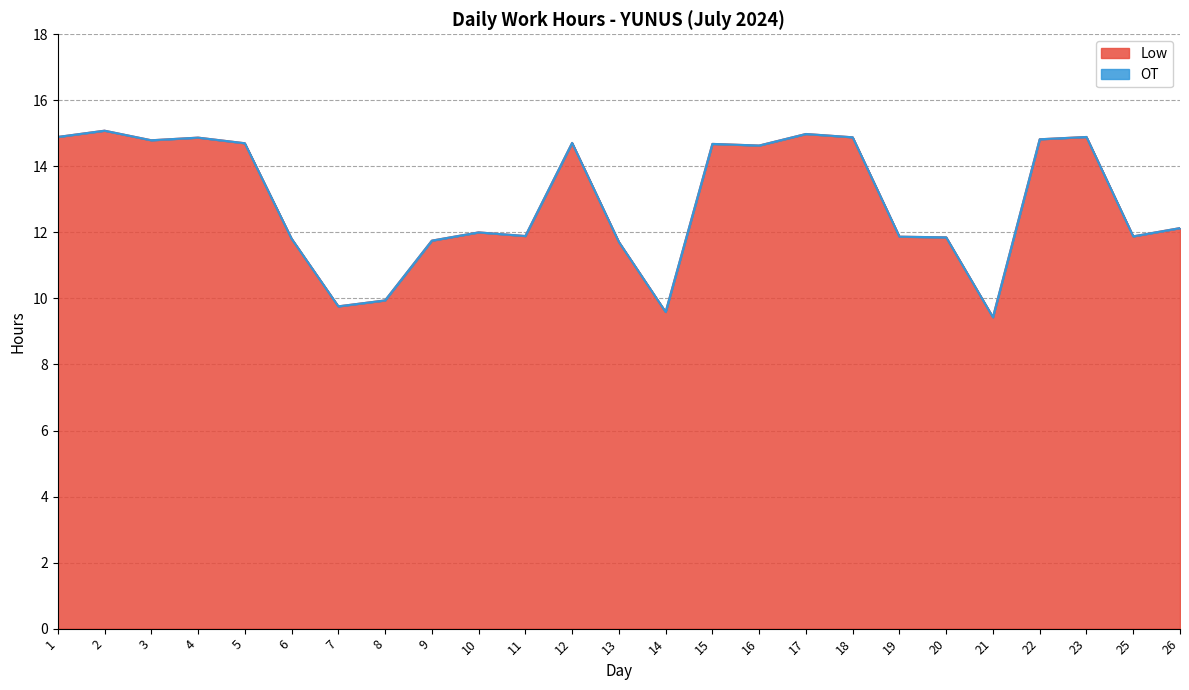

Read the value at 18.

14.9